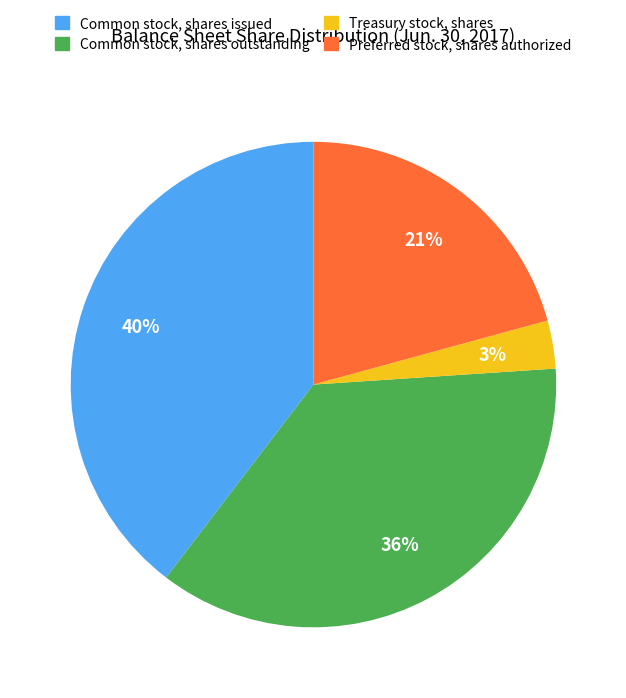

Is it true that Preferred stock, shares authorized is 28% of the pie?

False